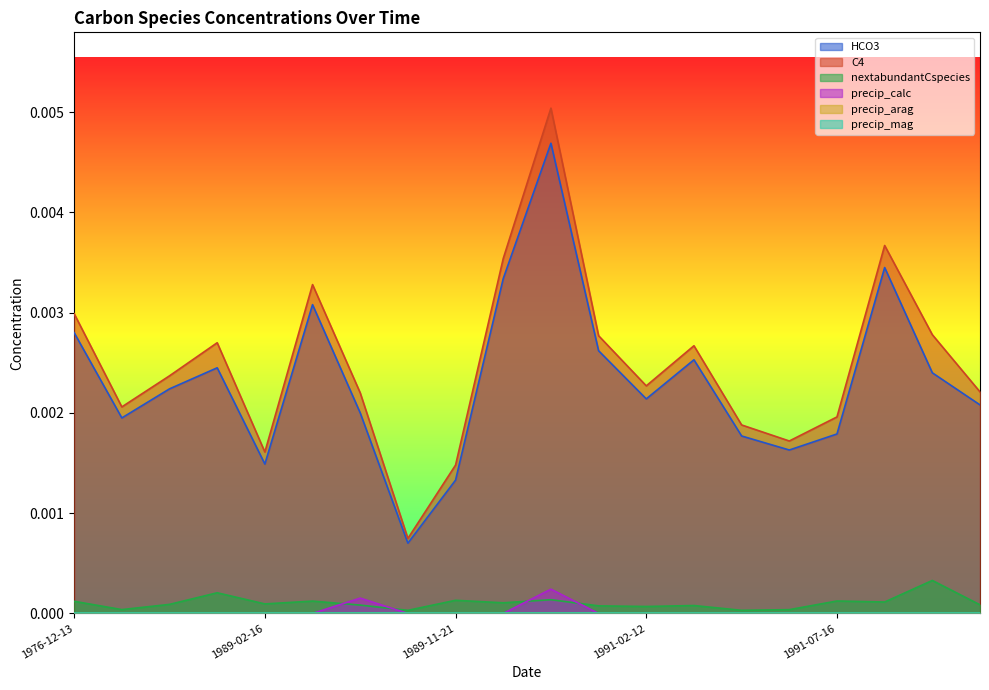

Between 1991-05-14 and 1990-04-03, which is larger?

1990-04-03